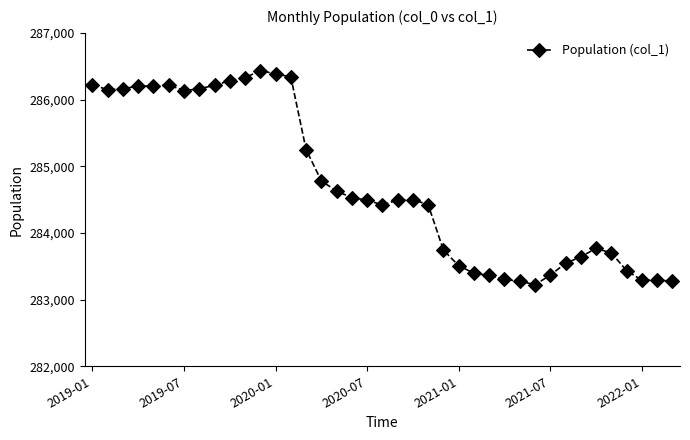

What is the value of the 39th point from the left?

283275